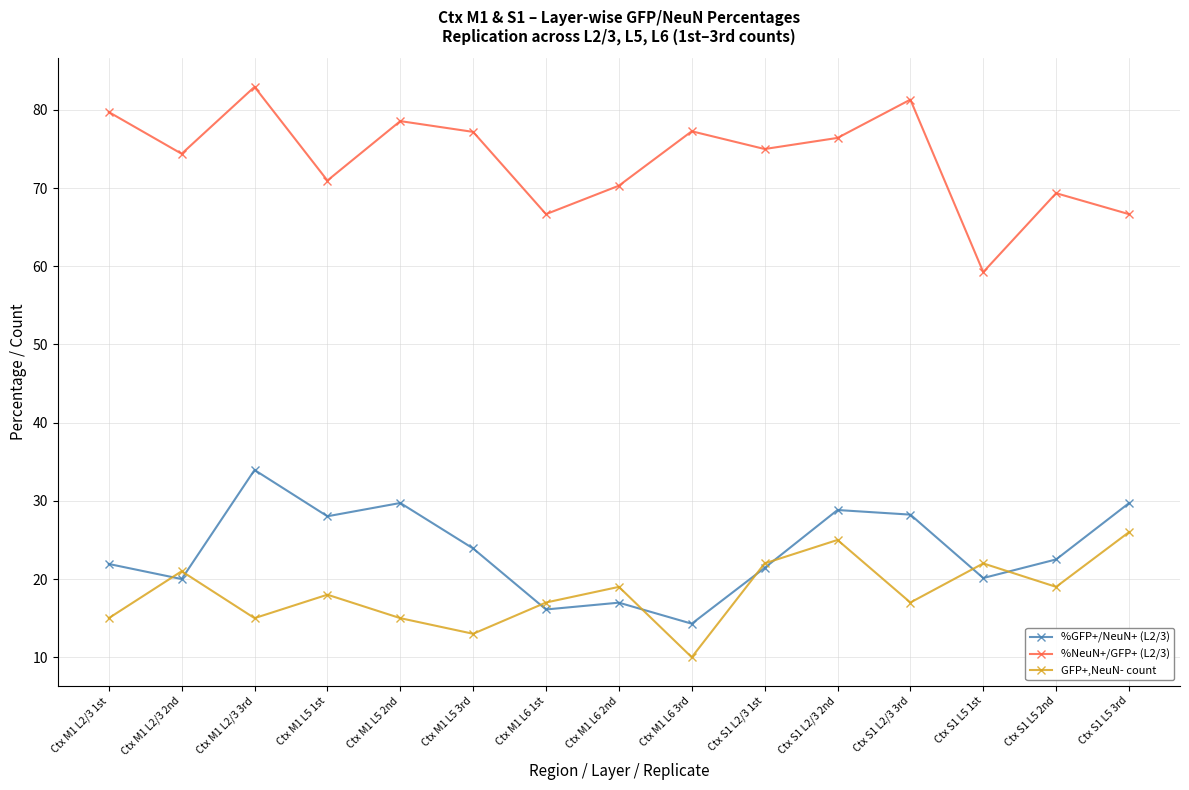

What is the maximum value shown in the chart?

83.0